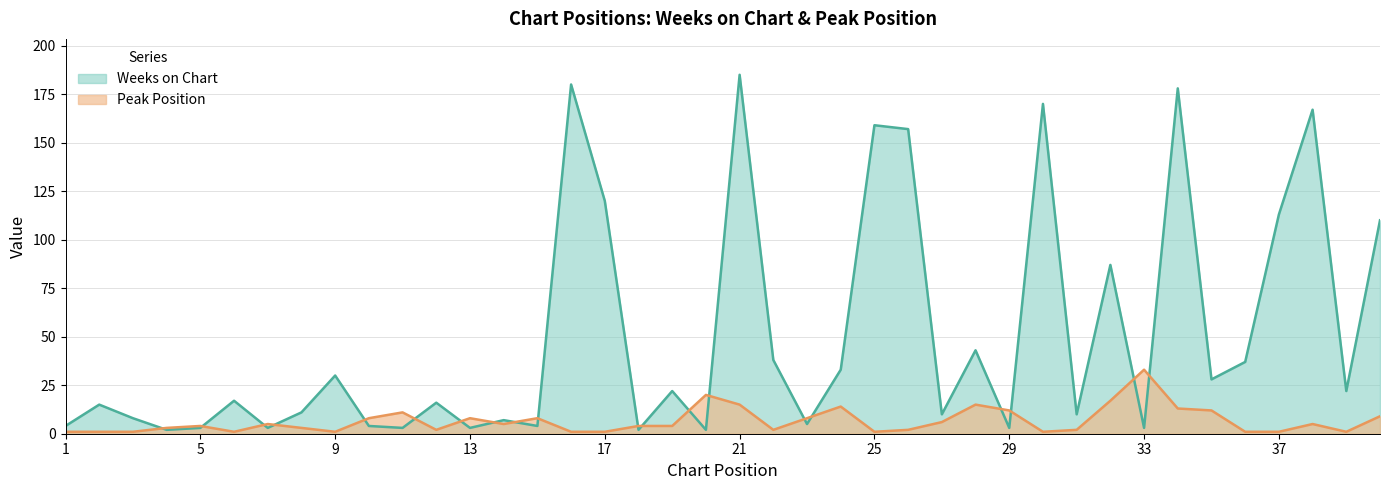

How many data points in Weeks on Chart are above 17?

19